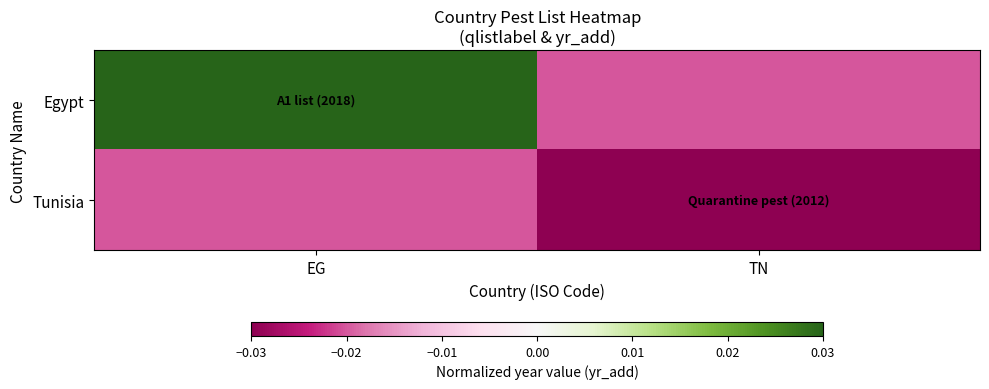

Rank the series by their average value, from highest to lowest.

Egypt, Tunisia